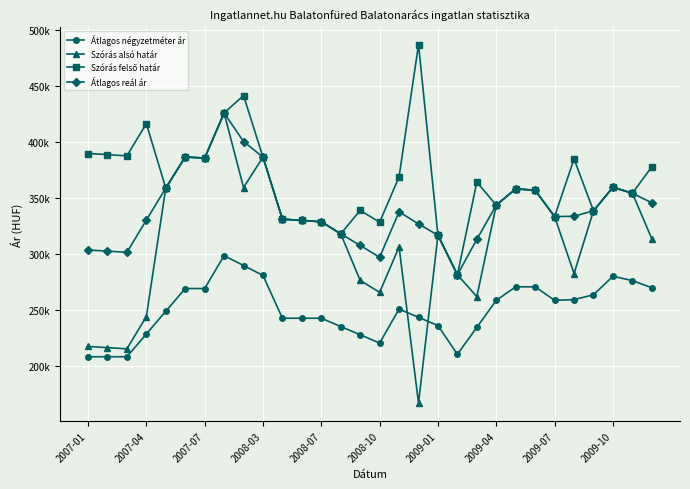

List the series in order of their peak value, highest first.

Szórás felső határ, Szórás alsó határ, Átlagos reál ár, Átlagos négyzetméter ár